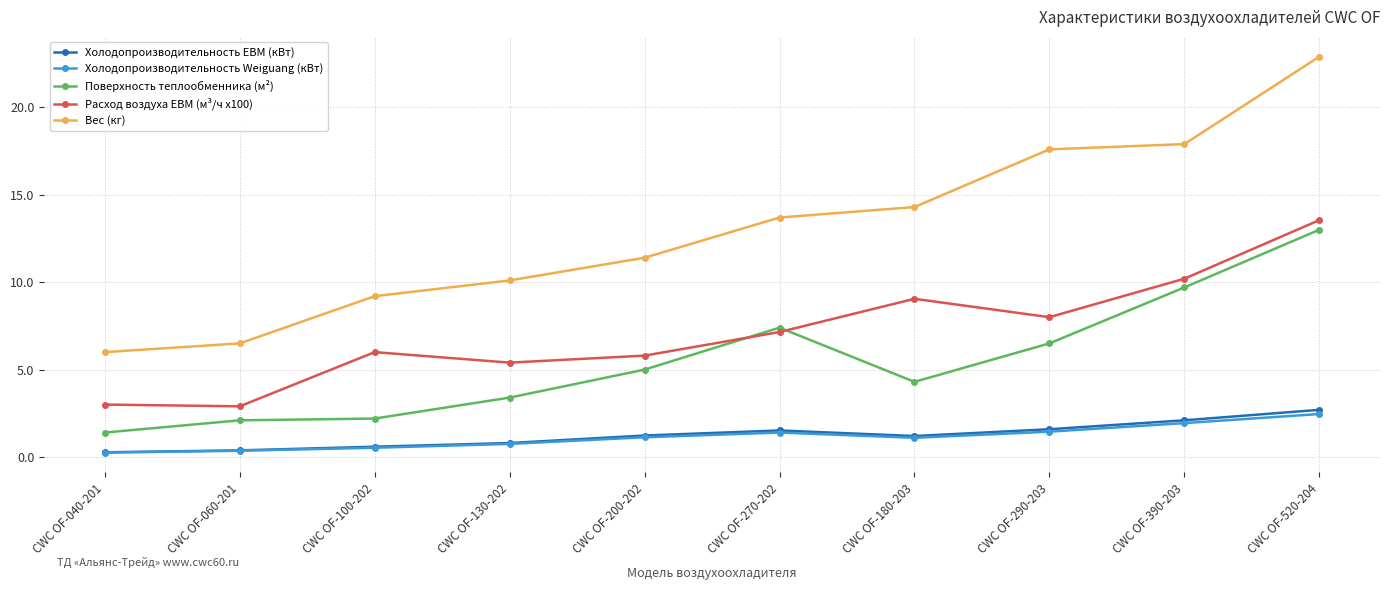

Is the value of Расход воздуха EBM (м³/ч x100) at CWC OF-180-203 greater than the value of Вес (кг) at CWC OF-130-202?

No